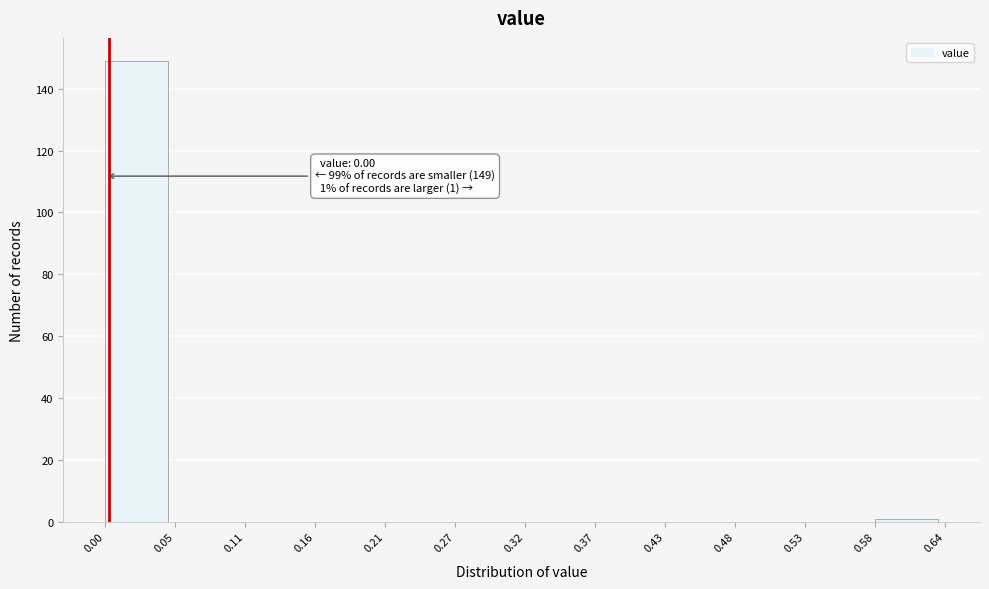

Which range on the x-axis has the tallest bar?

0.00 to 0.05